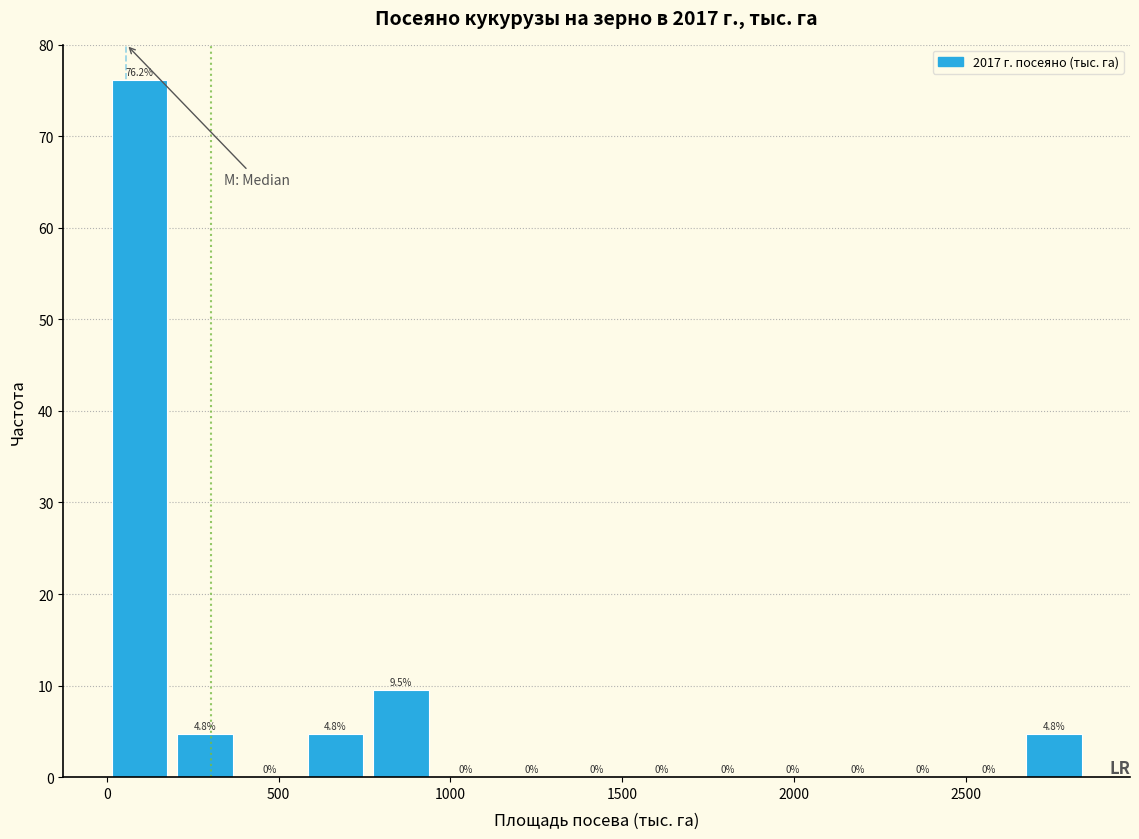

Read against the x-axis, roughly where is the centre of the tallest bar?

100